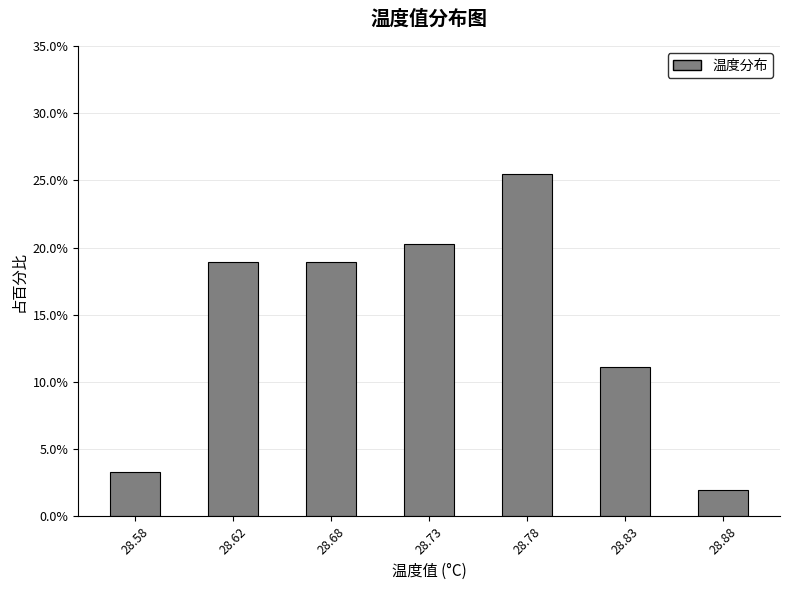

Reading left to right, list all the values displayed in this chart.

3.3	19.0	19.0	20.3	25.5	11.1	2.0